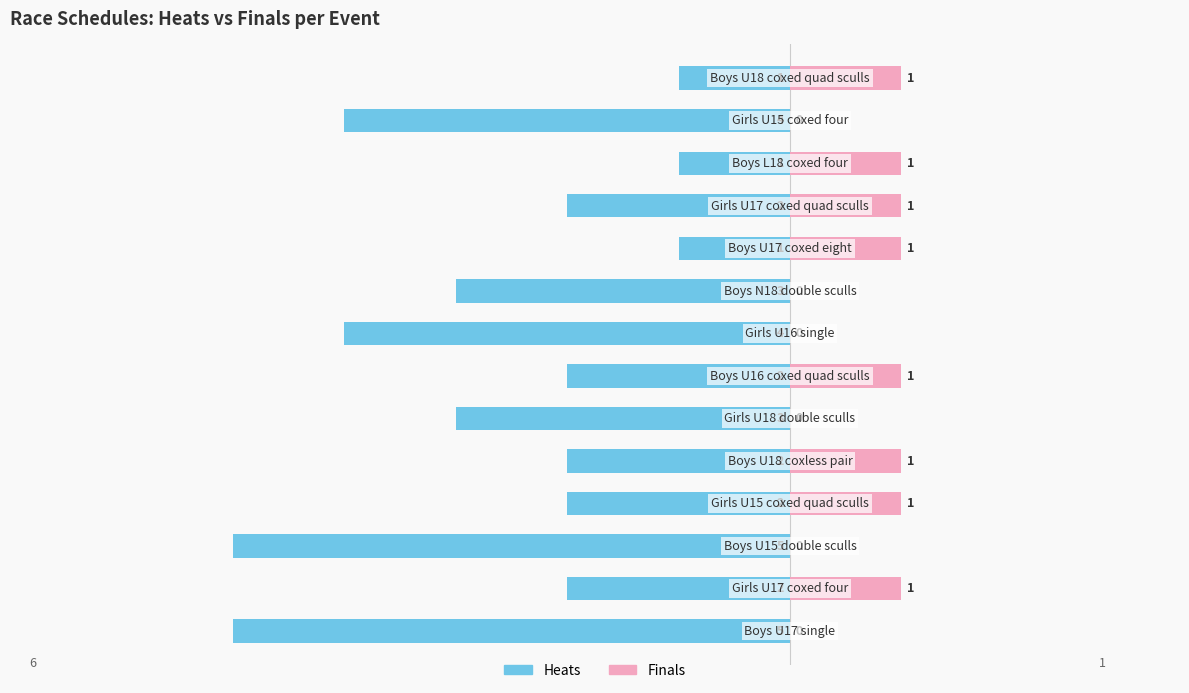

Which has a higher value, −8 or 10?

10